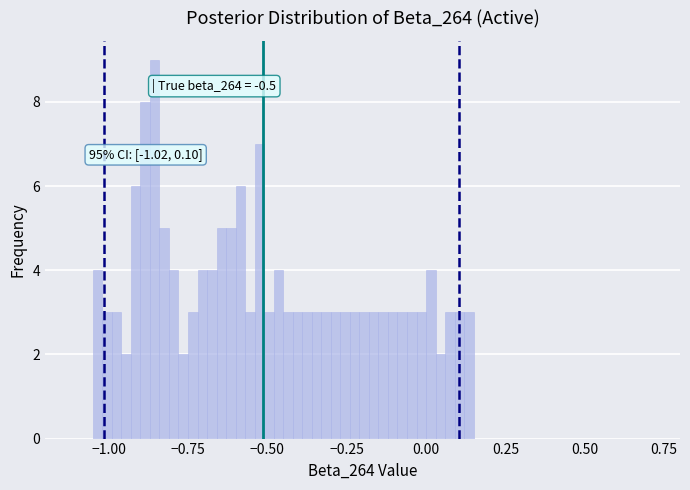

Read against the x-axis, roughly where is the centre of the tallest bar?

-0.85